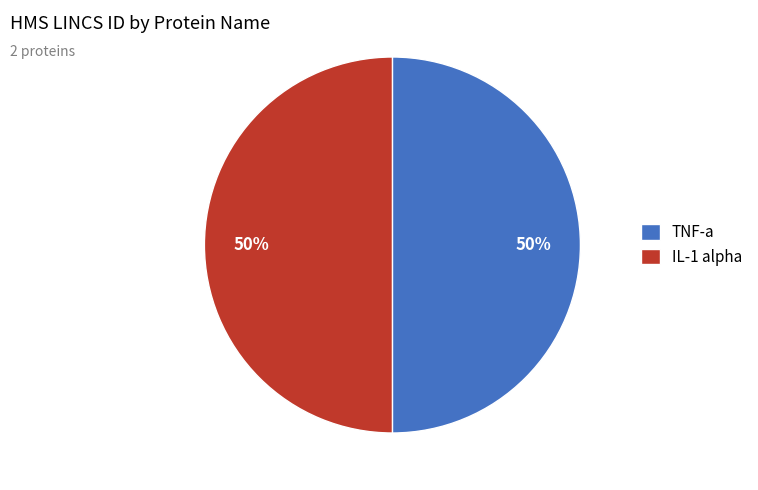

What is the ratio of the value at TNF-a to the value at IL-1 alpha?

1.0